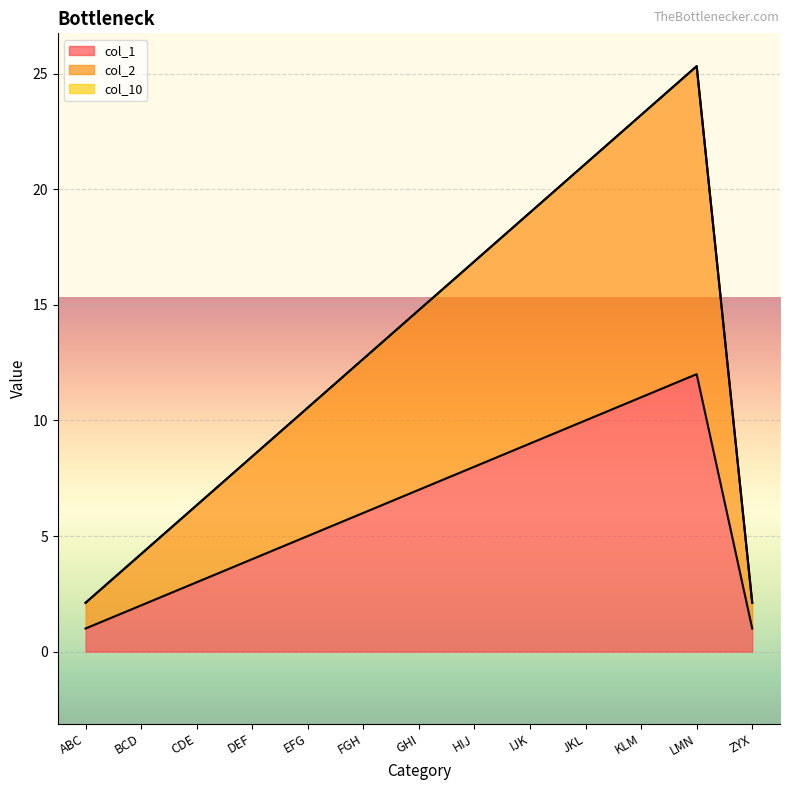

What is the sum of the col_1 values at HIJ and FGH?

14.0